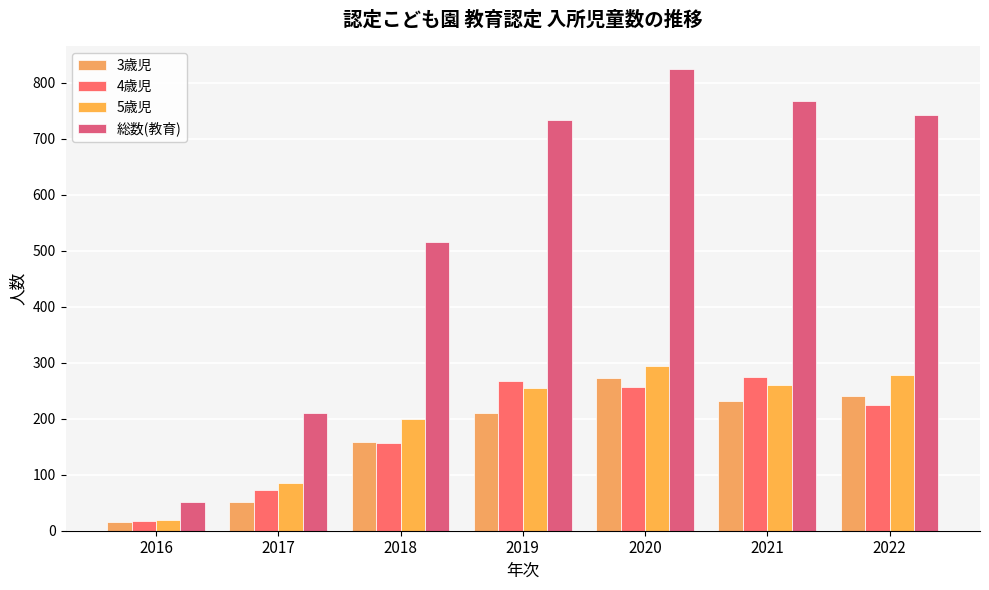

What is the value of the 5歳児 bar at the 2nd from the left?

86